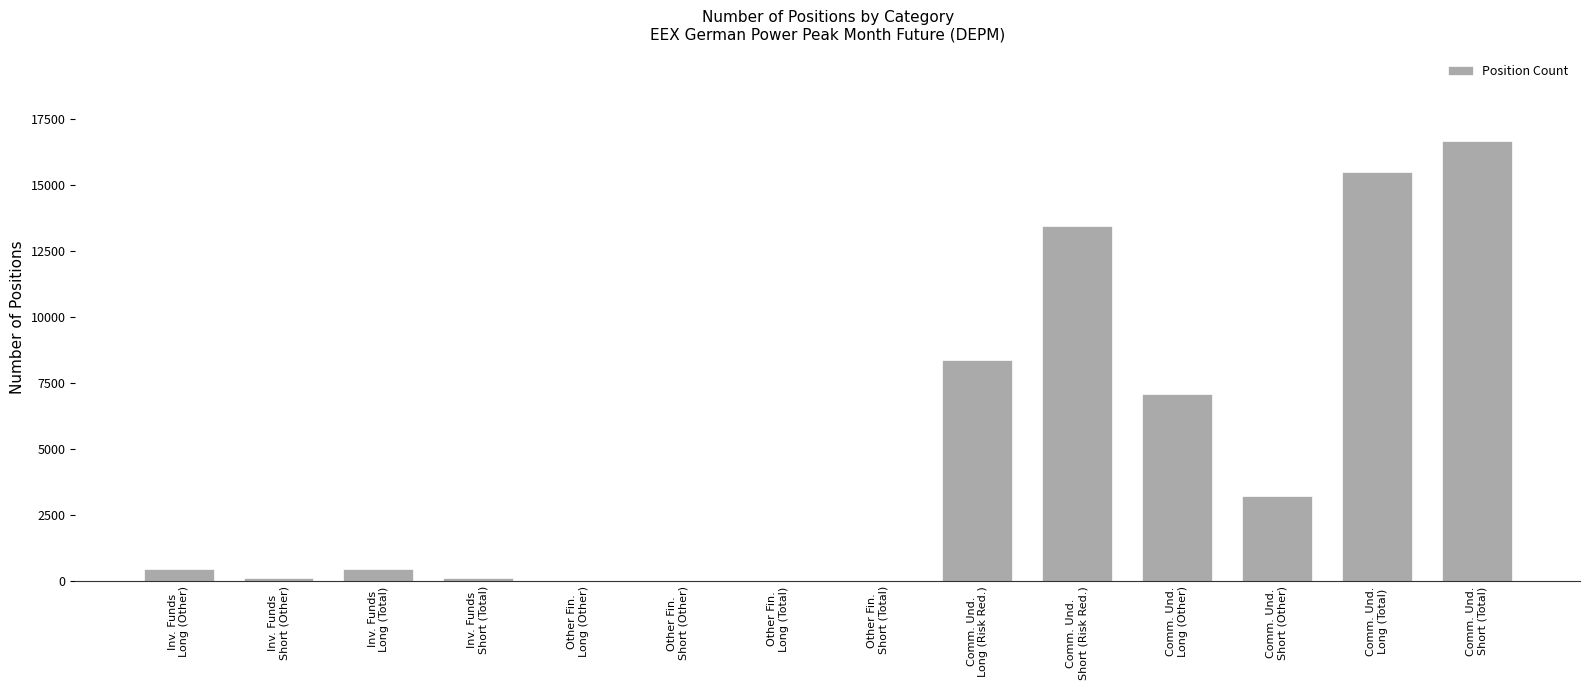

The chart shows a value of 6481 at Other Fin.
Long (Total). True or false?

False